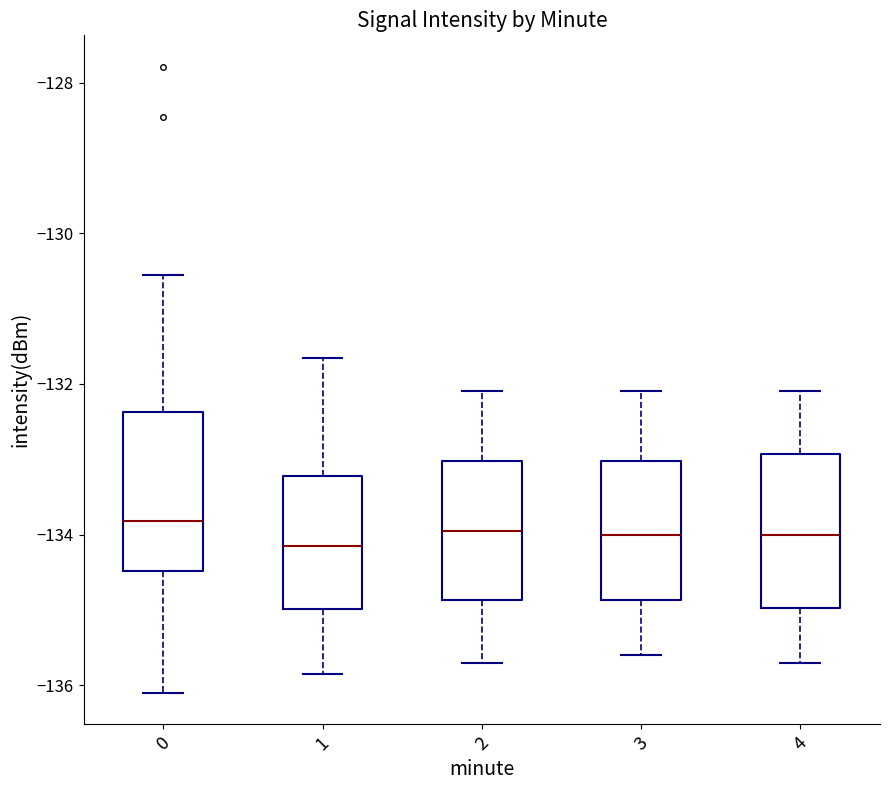

Reading left to right, transcribe this box plot: for each box, give where its median line is, the range the box spans, and where its two whiskers end, as read against the y-axis. The values are not printed on the chart, so give them approximately, as read against the axis.

0: median -133.8, box -134.4 to -132.4, whiskers -136.0 to -130.6
1: median -134.2, box -135.0 to -133.2, whiskers -135.8 to -131.6
2: median -134.0, box -134.8 to -133.0, whiskers -135.6 to -132.0
3: median -134.0, box -134.8 to -133.0, whiskers -135.6 to -132.0
4: median -134.0, box -135.0 to -133.0, whiskers -135.6 to -132.0